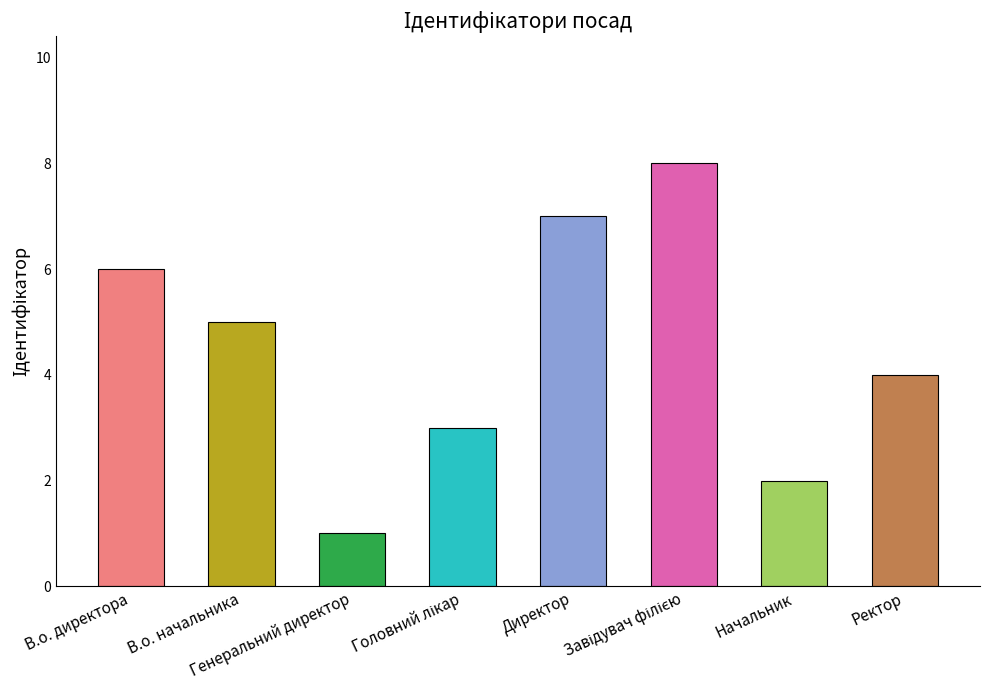

Where does the data first go above 5?

В.о. директора